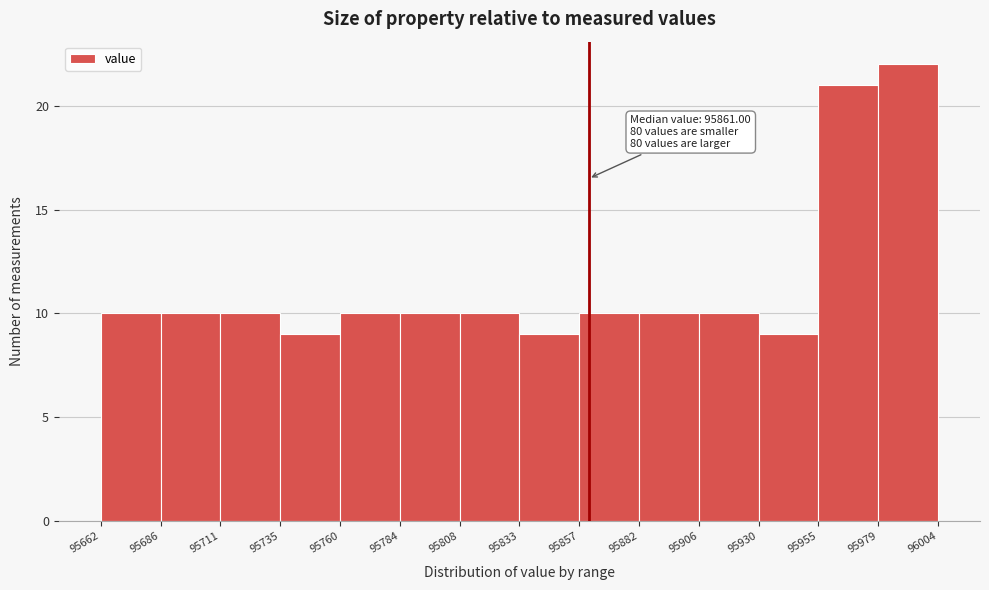

Over which range of the x-axis is the bar tallest?

95979 to 96004